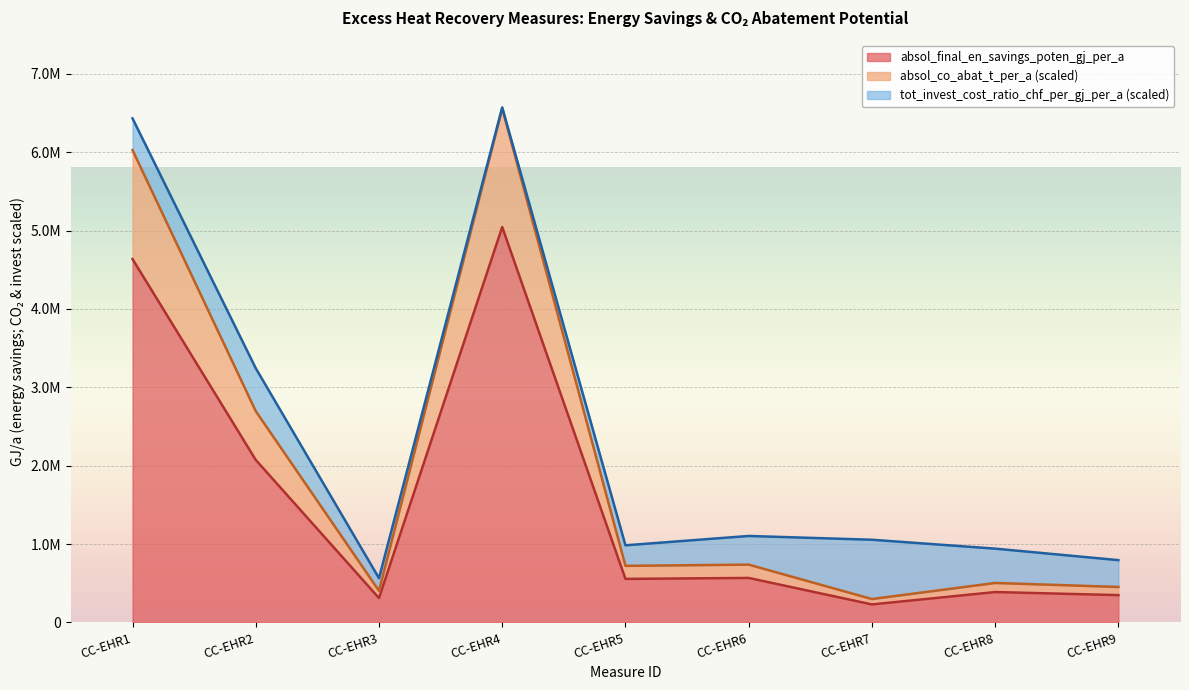

How many values in the absol_final_en_savings_poten_gj_per_a series are below 554840?

4